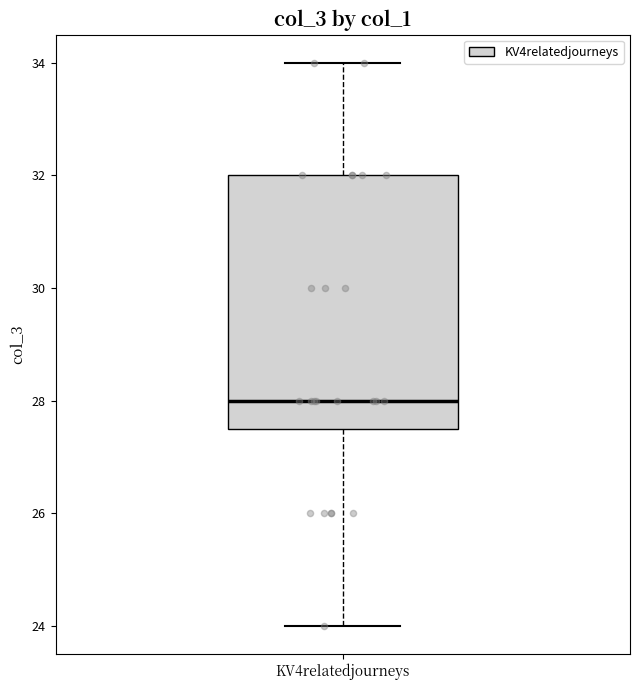

Where does the median line of the box for KV4relatedjourneys sit on the y-axis? The values are not printed on the chart, so give them approximately, as read against the axis.

28.0